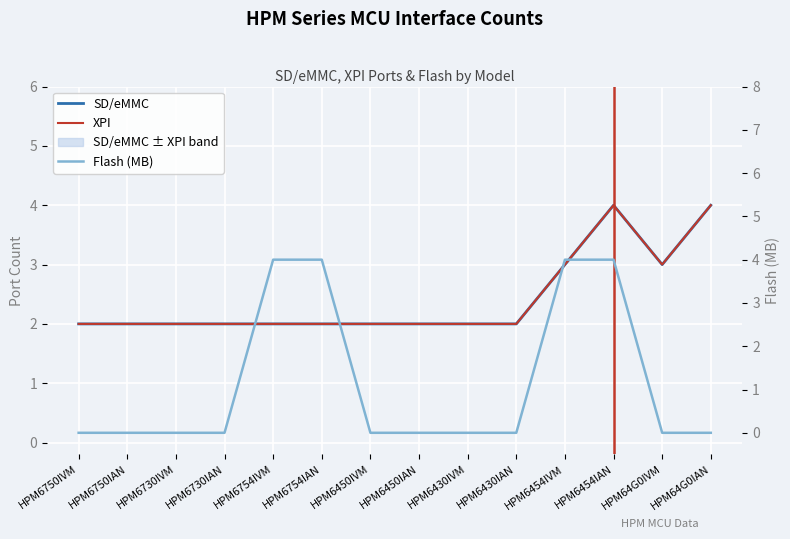

At which category is the sum across all series the highest?

HPM6454IAN